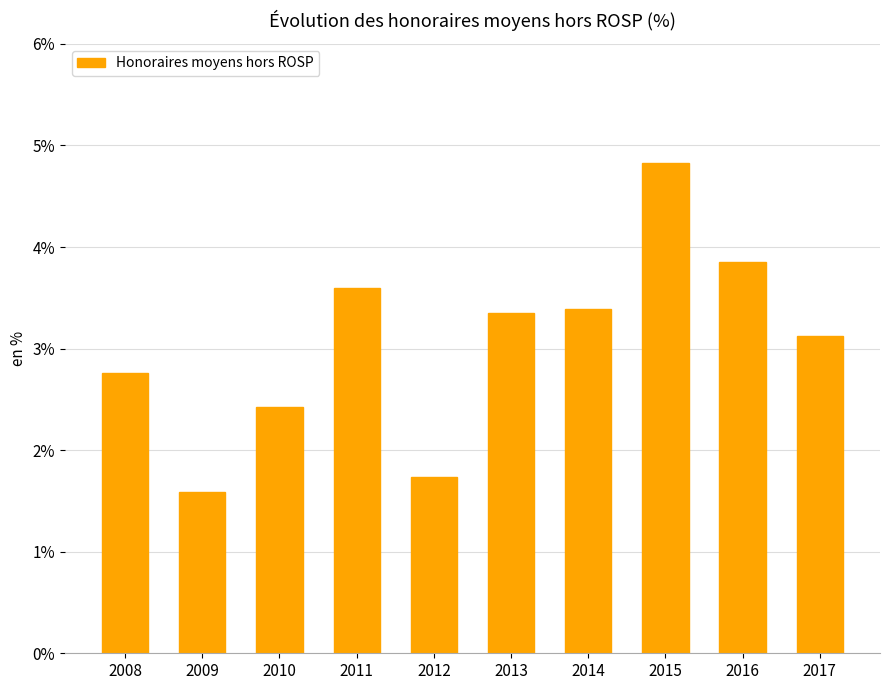

What value does the data have at 2016?

3.9